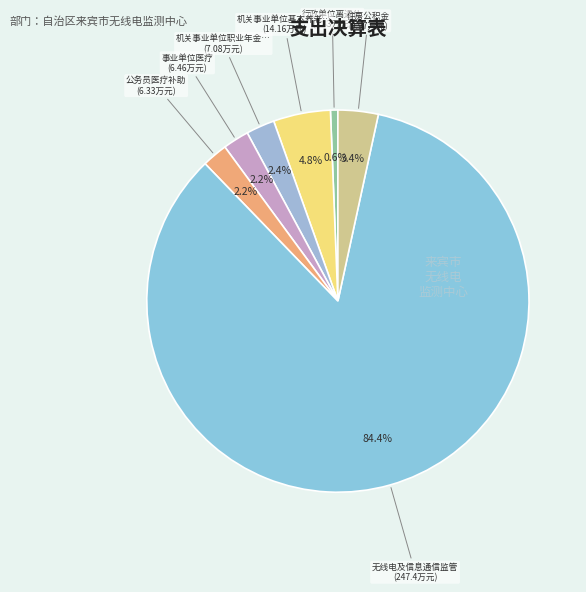

Rank the categories by value from lowest to highest.

行政单位离退休, 公务员医疗补助, 事业单位医疗, 机关事业单位职业年金缴费支出, 住房公积金, 机关事业单位基本养老保险缴费支出, 无线电及信息通信监管